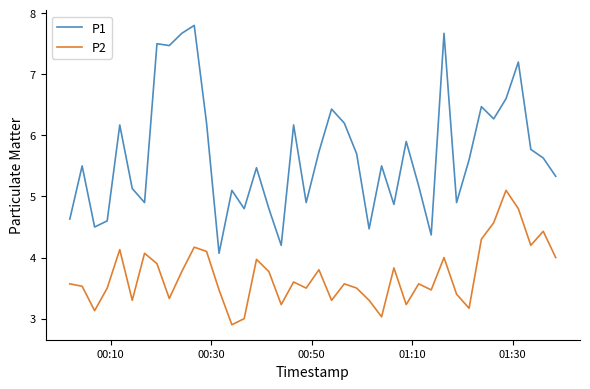

Which series has the largest total across all categories?

P1